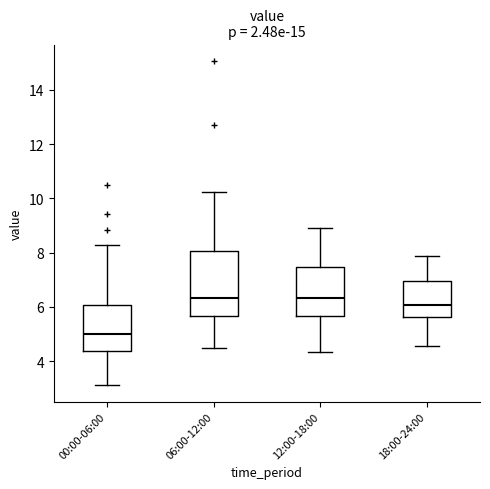

Reading left to right, transcribe this box plot: for each box, give where its median line is, the range the box spans, and where its two whiskers end, as read against the y-axis. The values are not printed on the chart, so give them approximately, as read against the axis.

00:00-06:00: median 5.0, box 4.4 to 6.0, whiskers 3.2 to 8.2
06:00-12:00: median 6.4, box 5.6 to 8.0, whiskers 4.4 to 10.2
12:00-18:00: median 6.4, box 5.6 to 7.4, whiskers 4.4 to 9.0
18:00-24:00: median 6.0, box 5.6 to 7.0, whiskers 4.6 to 7.8